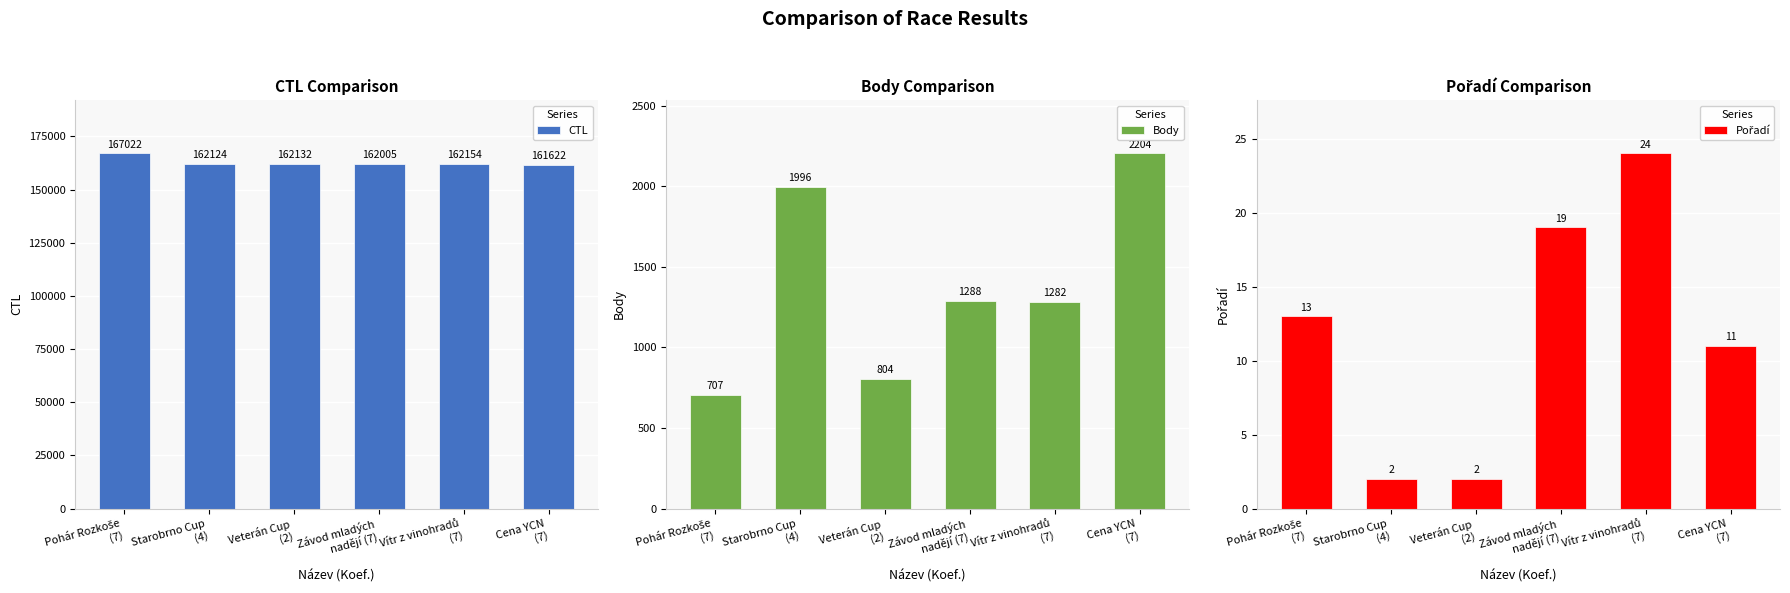

What is the lowest value of the CTL series?

161622